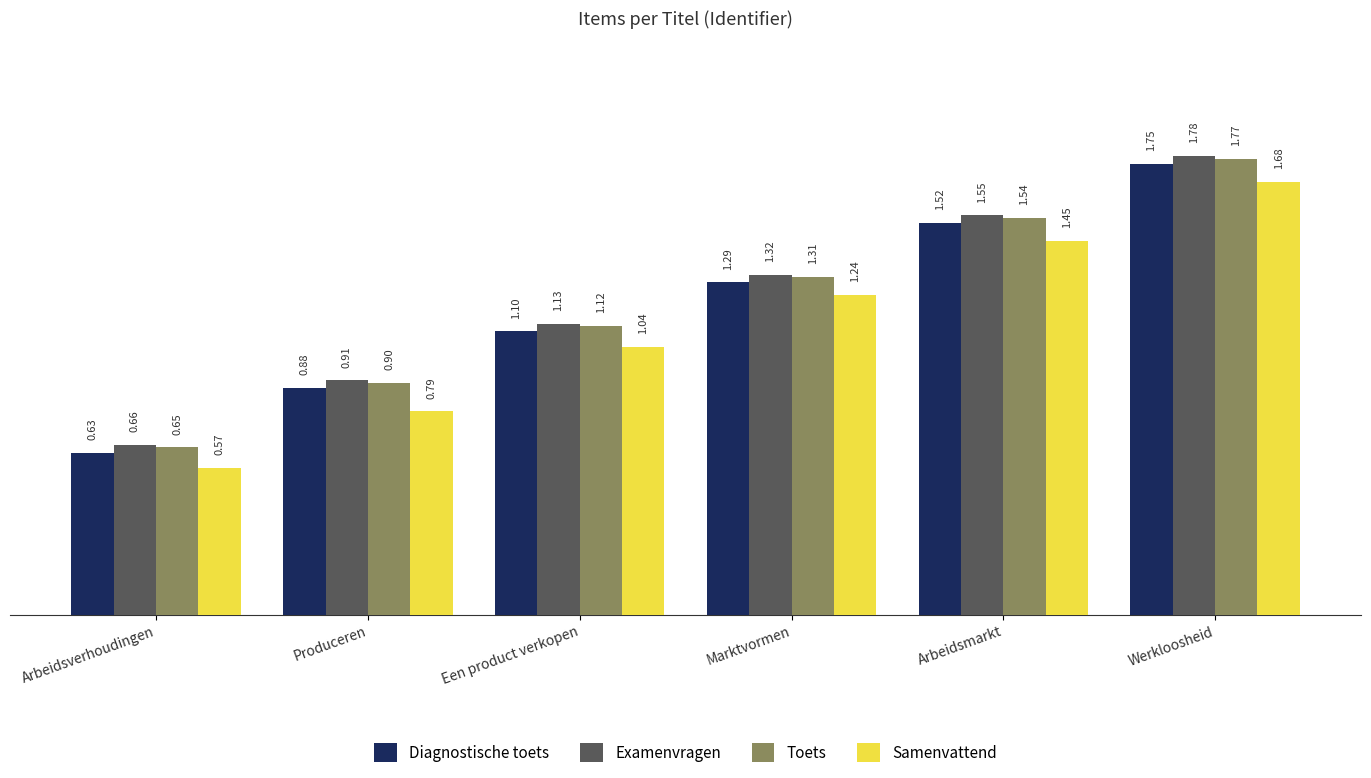

Rank the series by their maximum value, from highest to lowest.

Examenvragen, Toets, Diagnostische toets, Samenvattend